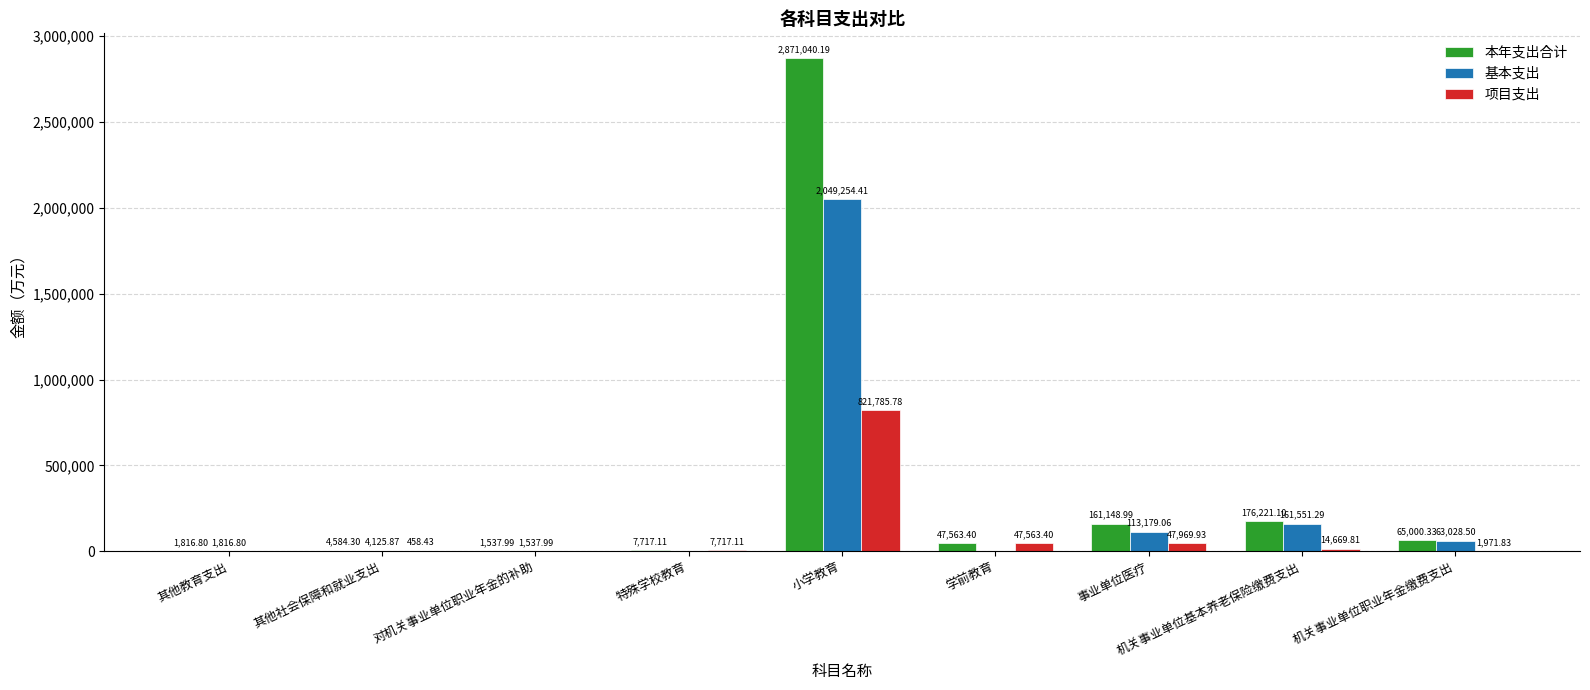

Reading left to right, transcribe all the data shown in this chart.

本年支出合计: 其他教育支出=1816.8	其他社会保障和就业支出=4584.3	对机关事业单位职业年金的补助=1538.0	特殊学校教育=7717.1	小学教育=2871040.2	学前教育=47563.4	事业单位医疗=161149.0	机关事业单位基本养老保险缴费支出=176221.1	机关事业单位职业年金缴费支出=65000.3
基本支出: 其他教育支出=1816.8	其他社会保障和就业支出=4125.9	对机关事业单位职业年金的补助=1538.0	特殊学校教育=0.0	小学教育=2049254.4	学前教育=0.0	事业单位医疗=113179.1	机关事业单位基本养老保险缴费支出=161551.3	机关事业单位职业年金缴费支出=63028.5
项目支出: 其他教育支出=0.0	其他社会保障和就业支出=458.4	对机关事业单位职业年金的补助=0.0	特殊学校教育=7717.1	小学教育=821785.8	学前教育=47563.4	事业单位医疗=47969.9	机关事业单位基本养老保险缴费支出=14669.8	机关事业单位职业年金缴费支出=1971.8